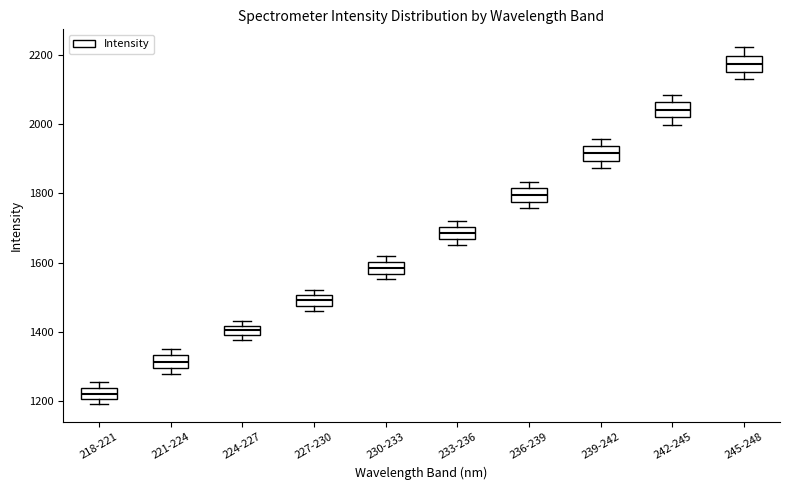

Which box has the lowest median line?

218-221